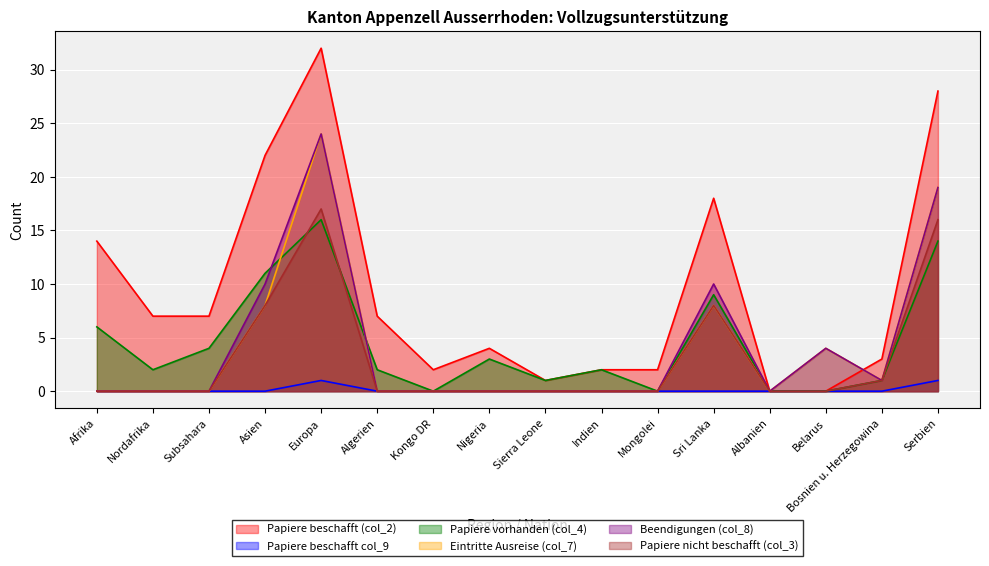

Which series has the largest total across all categories?

Papiere beschafft (col_2)